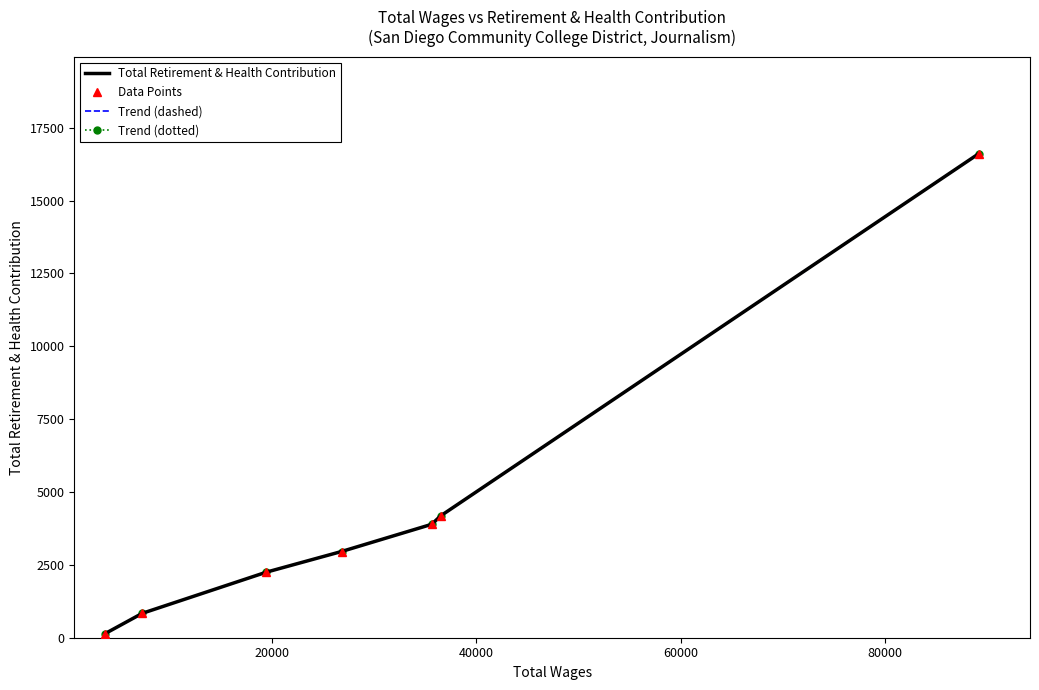

Is the value of Trend (dashed) at 100000 greater than the value of Data Points at 100000?

No